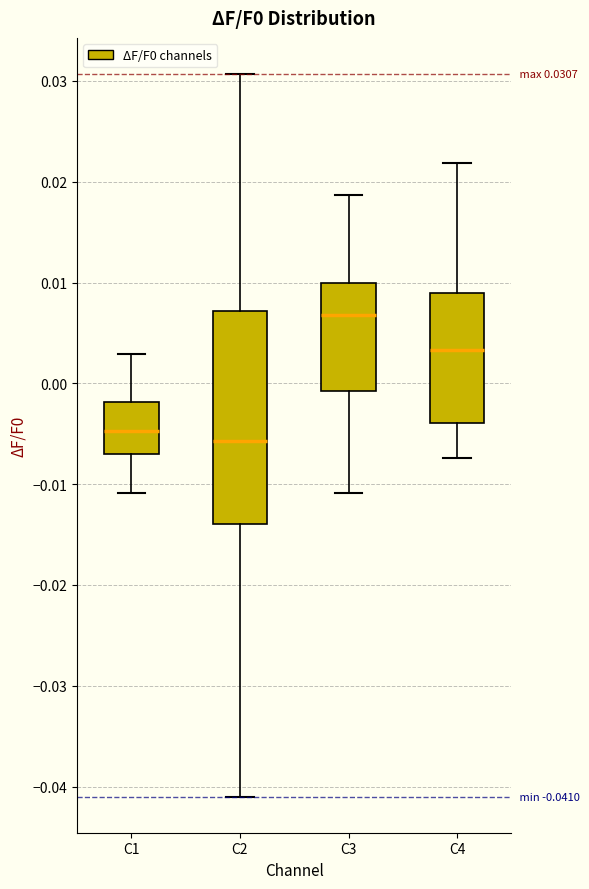

Which box is the tallest, from its lower edge to its upper edge?

C2